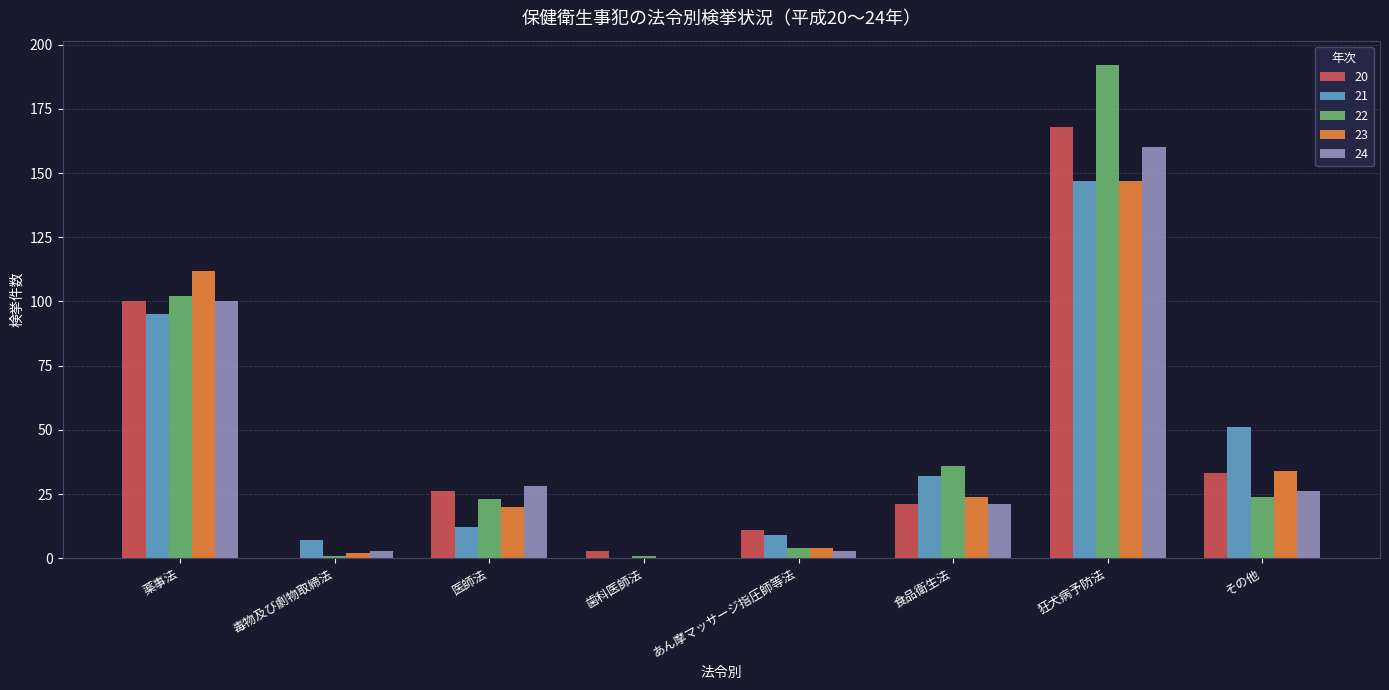

Reading left to right, extract all data points from this chart.

20: 100	0	26	3	11	21	168	33
21: 95	7	12	0	9	32	147	51
22: 102	1	23	1	4	36	192	24
23: 112	2	20	0	4	24	147	34
24: 100	3	28	0	3	21	160	26